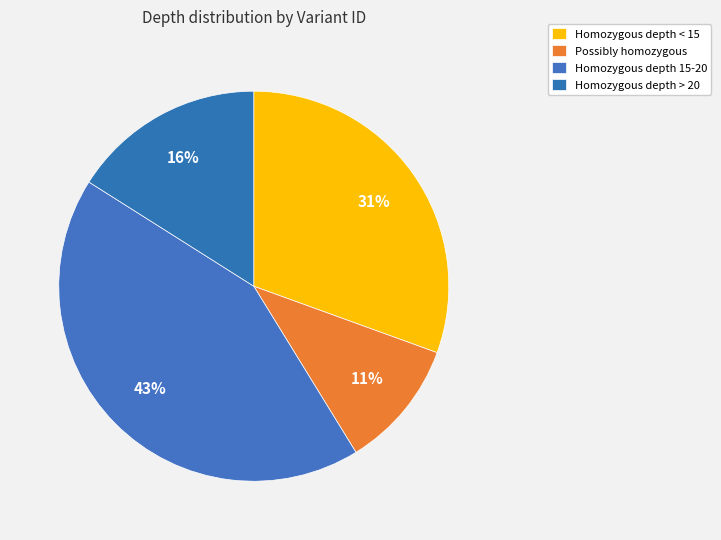

How many slices are in this pie chart?

4